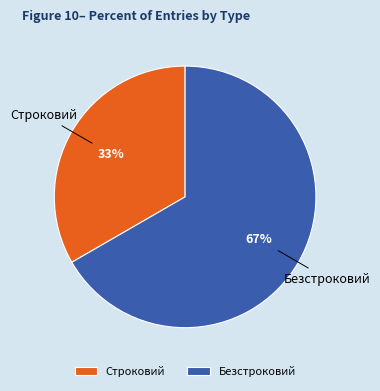

Which has a higher value, Строковий or Безстроковий?

Безстроковий